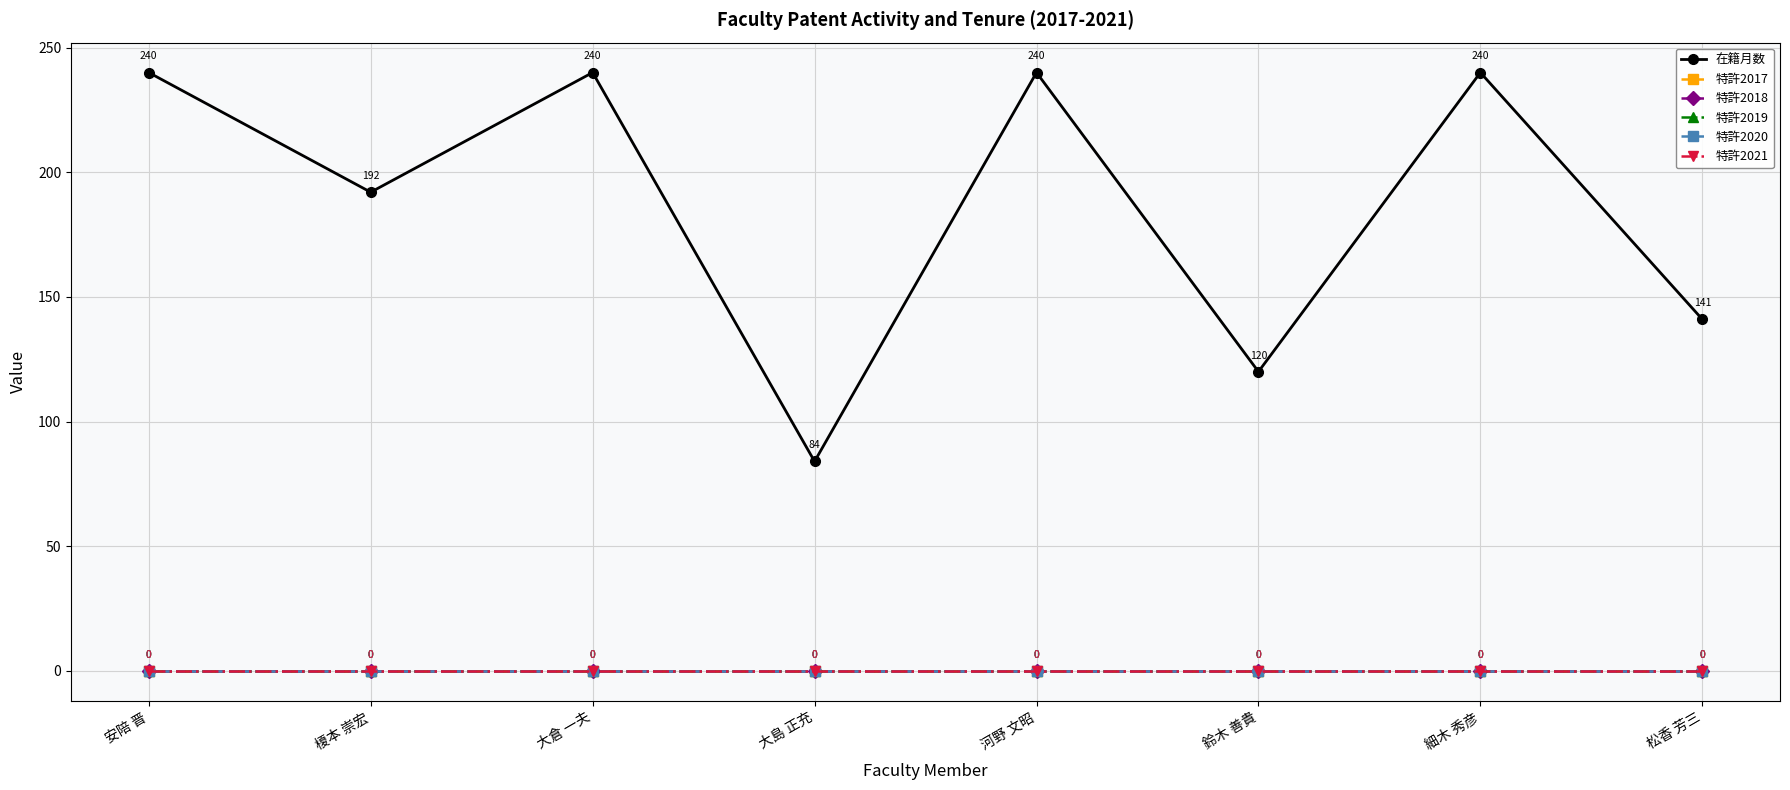

At which category is the sum across all series the highest?

安陪 晋